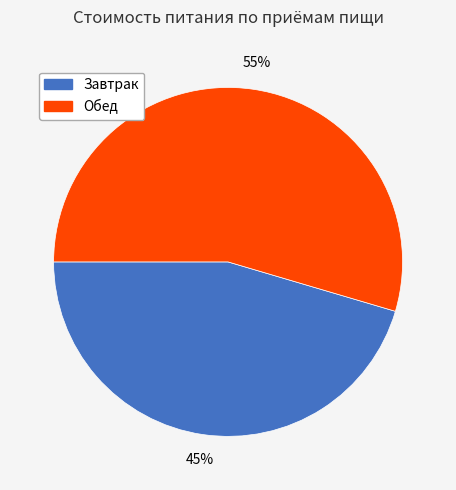

What is the ratio of the value at Завтрак to the value at Обед?

0.8